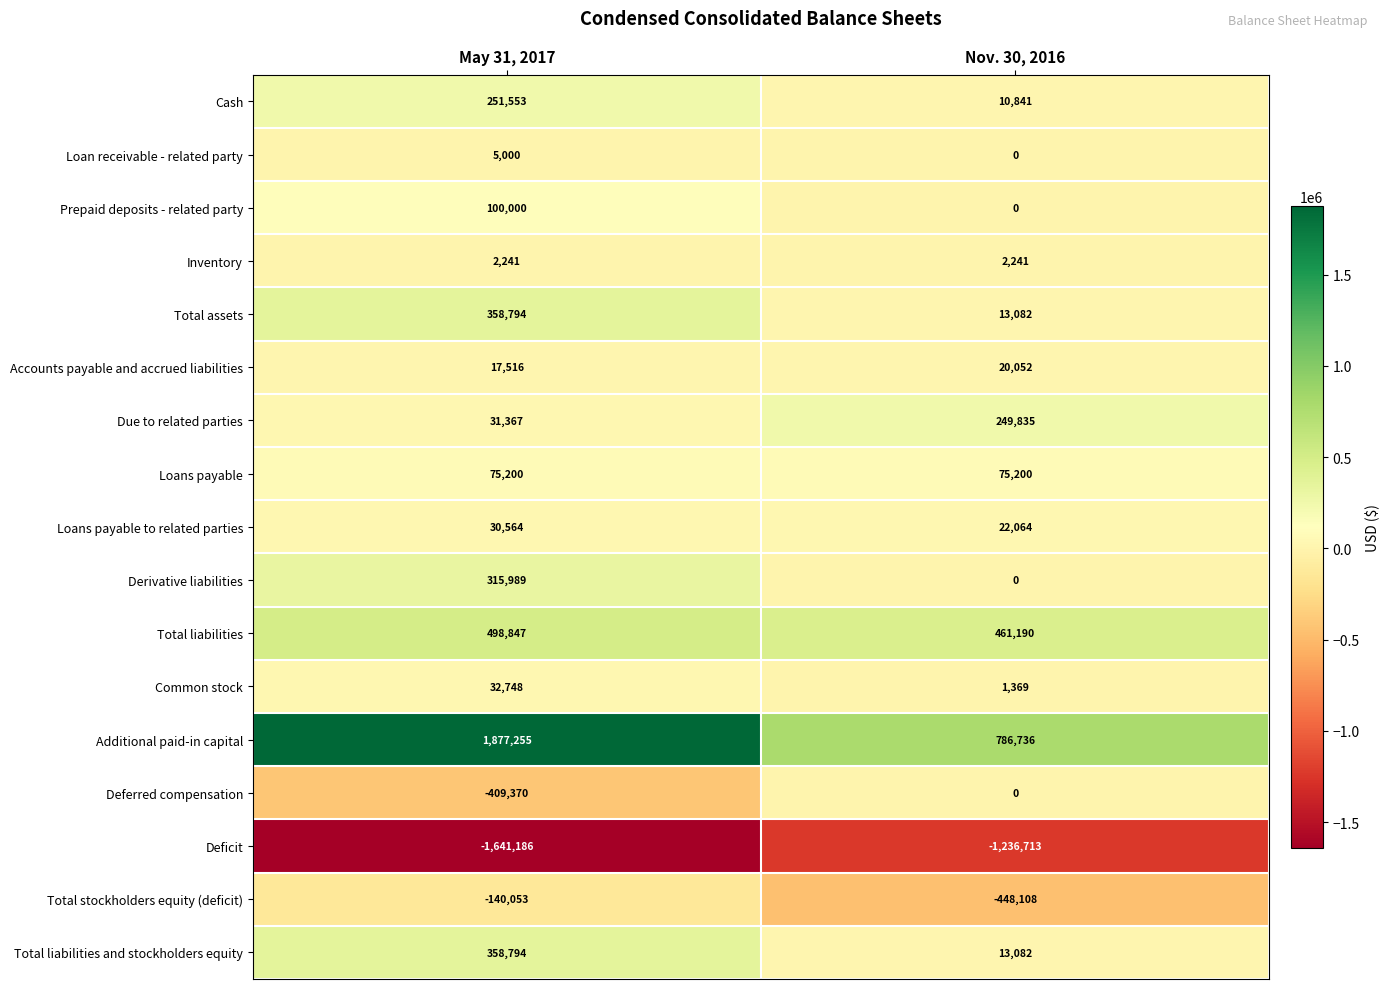

What is the difference between the Total assets values at Nov. 30, 2016 and May 31, 2017?

345712